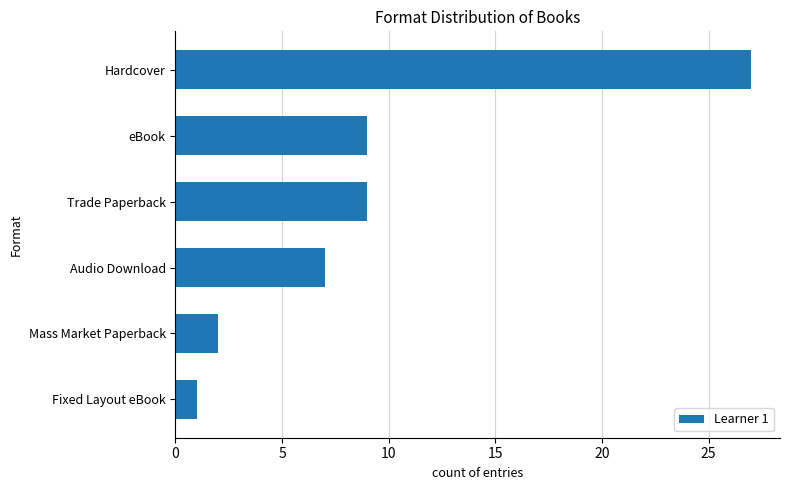

What is the label of the 2nd bar from the top?

eBook